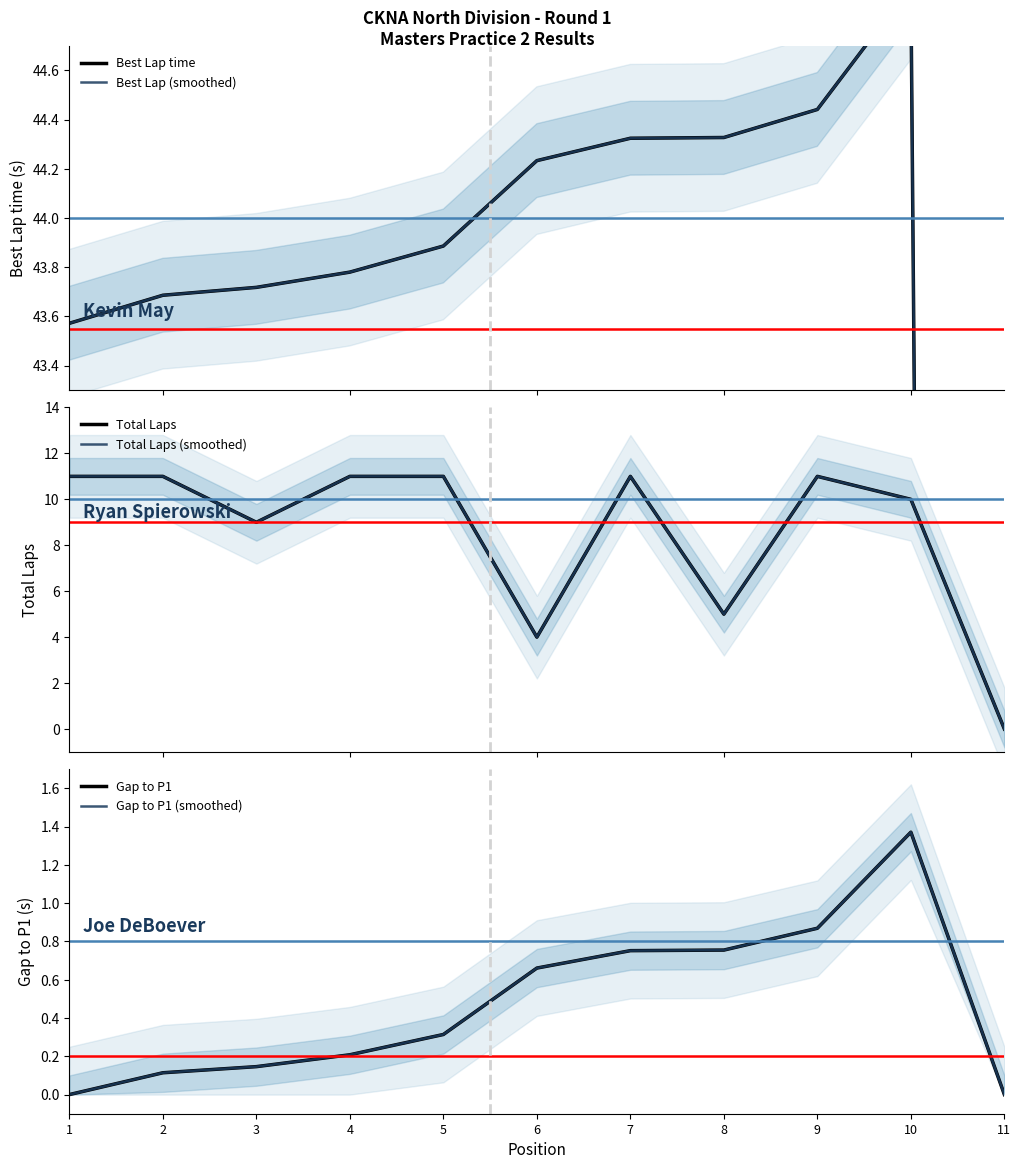

Rank the categories by Best Lap (smoothed) value from lowest to highest.

11, 1, 2, 3, 4, 5, 6, 7, 8, 9, 10